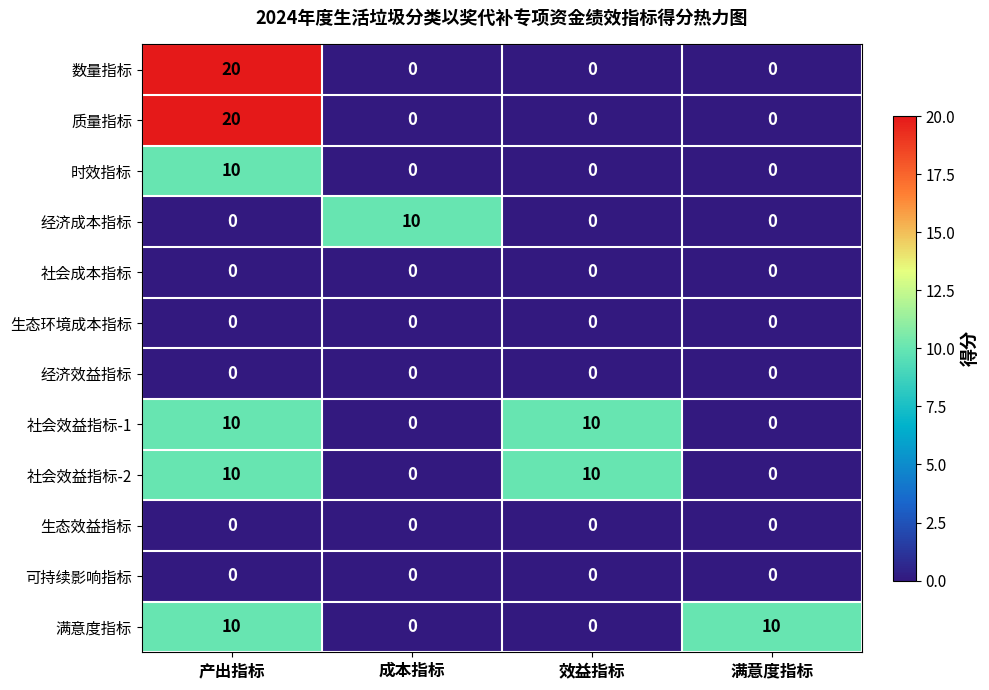

The value of 满意度指标 at 满意度指标 is 10. True or false?

True